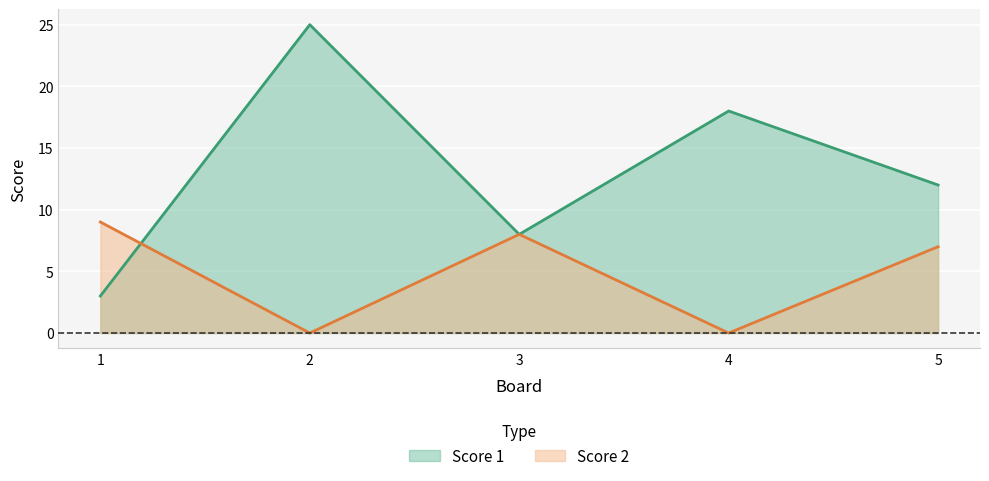

What is the greatest value displayed?

25